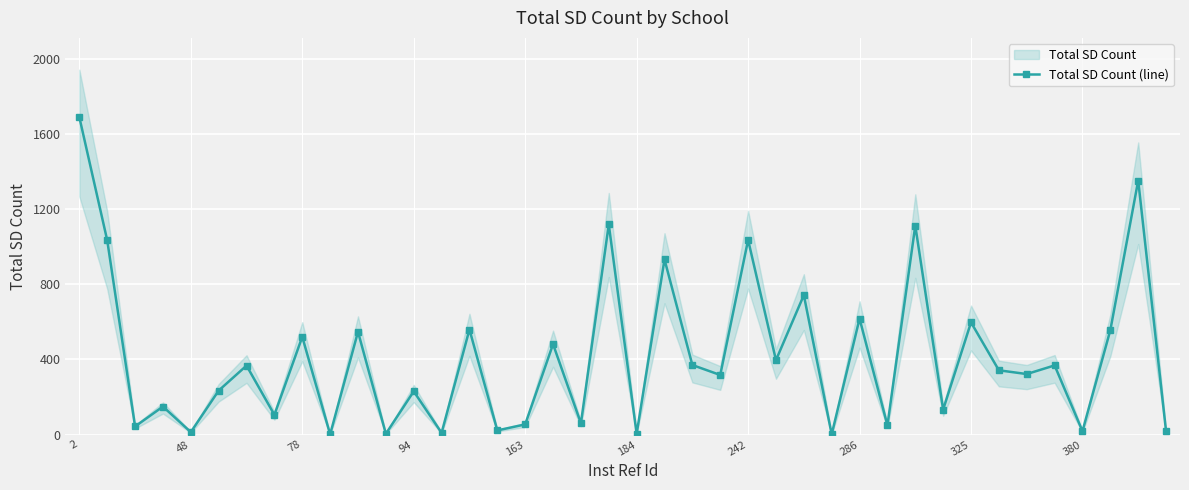

Reading left to right, what are all the values shown in this chart?

1689	1034	43	149	13	234	367	105	520	1	547	4	230	9	559	22	54	481	60	1118	4	932	370	317	1036	396	742	1	617	49	1112	133	597	342	322	368	18	556	1352	17